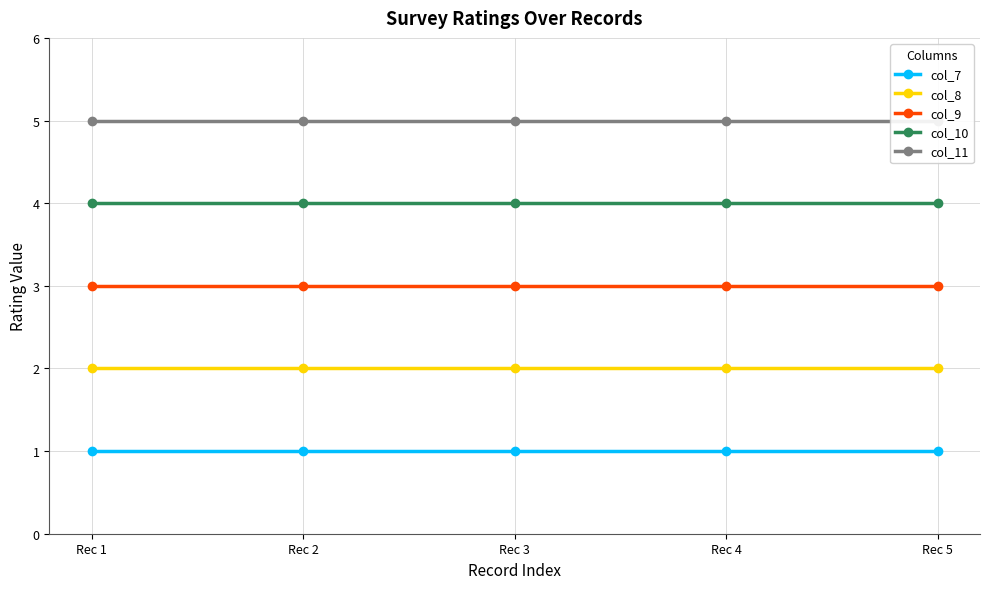

Reading left to right, extract all data points from this chart.

col_7: Rec 1=1	Rec 2=1	Rec 3=1	Rec 4=1	Rec 5=1
col_8: Rec 1=2	Rec 2=2	Rec 3=2	Rec 4=2	Rec 5=2
col_9: Rec 1=3	Rec 2=3	Rec 3=3	Rec 4=3	Rec 5=3
col_10: Rec 1=4	Rec 2=4	Rec 3=4	Rec 4=4	Rec 5=4
col_11: Rec 1=5	Rec 2=5	Rec 3=5	Rec 4=5	Rec 5=5